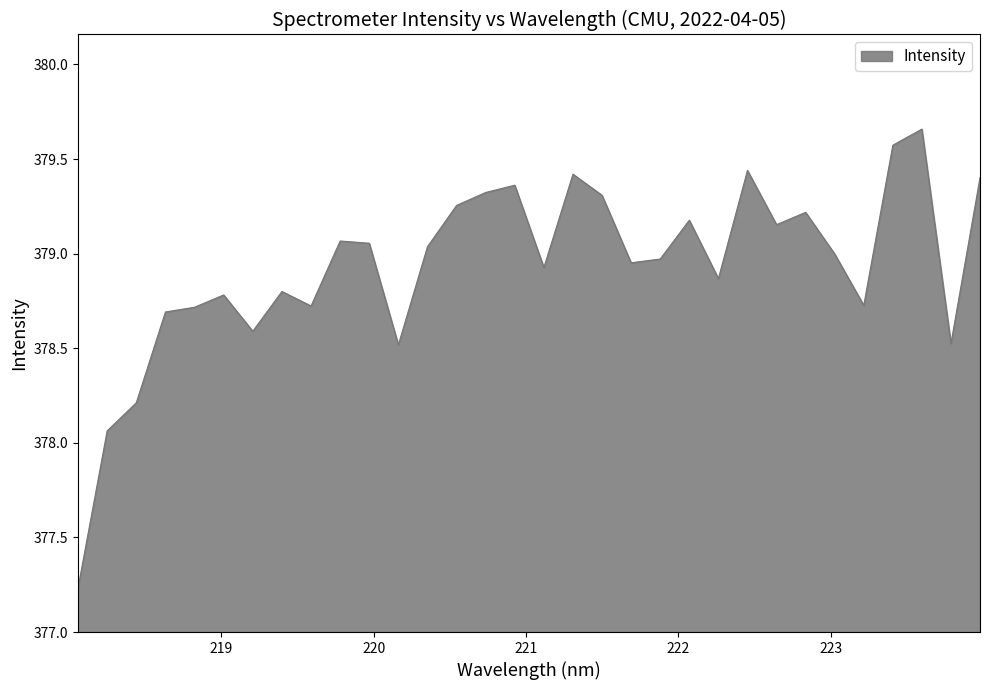

What is the difference between the maximum and minimum values?

2.4